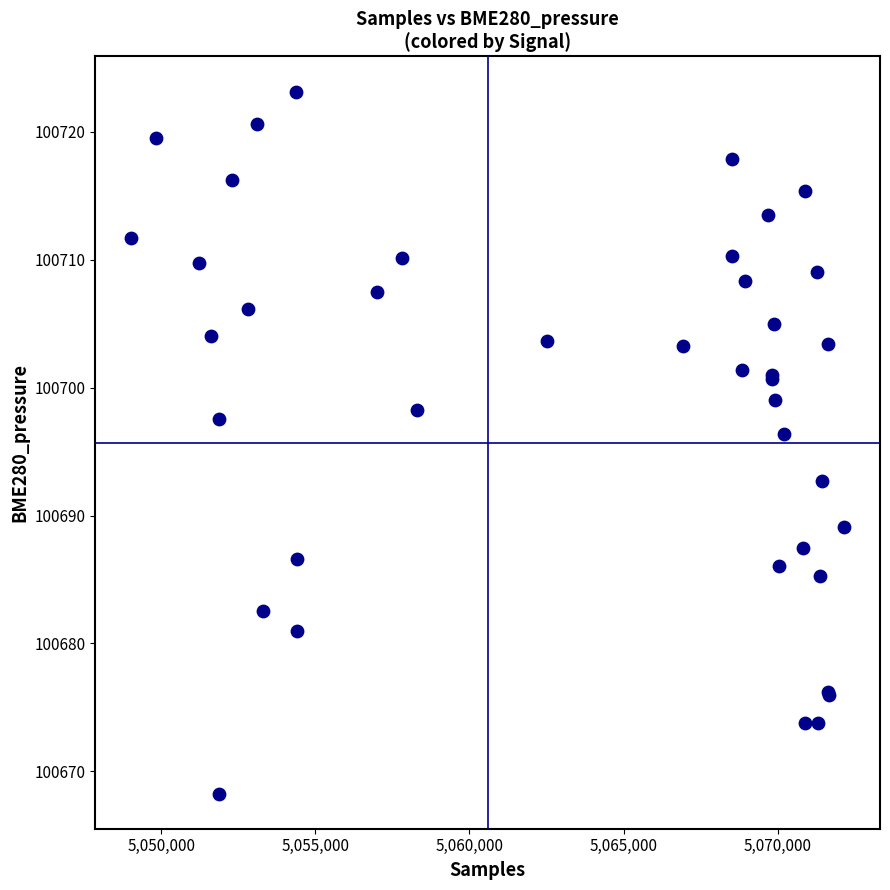

What Y value in the scatter plot is closest to 100695?

100696.3